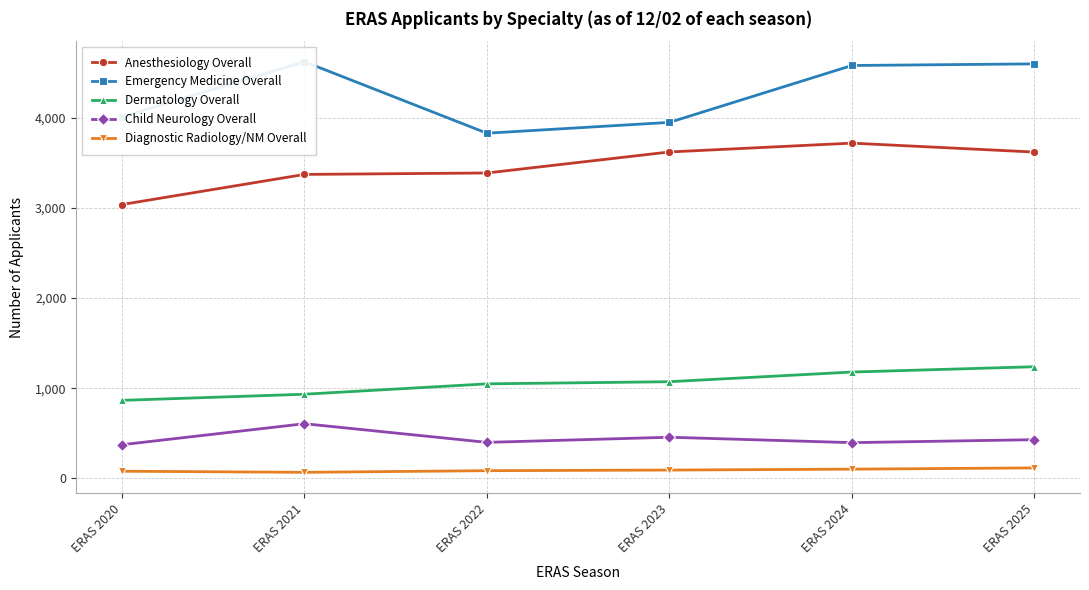

What is the value of the Child Neurology Overall point at the 6th from the left?

429